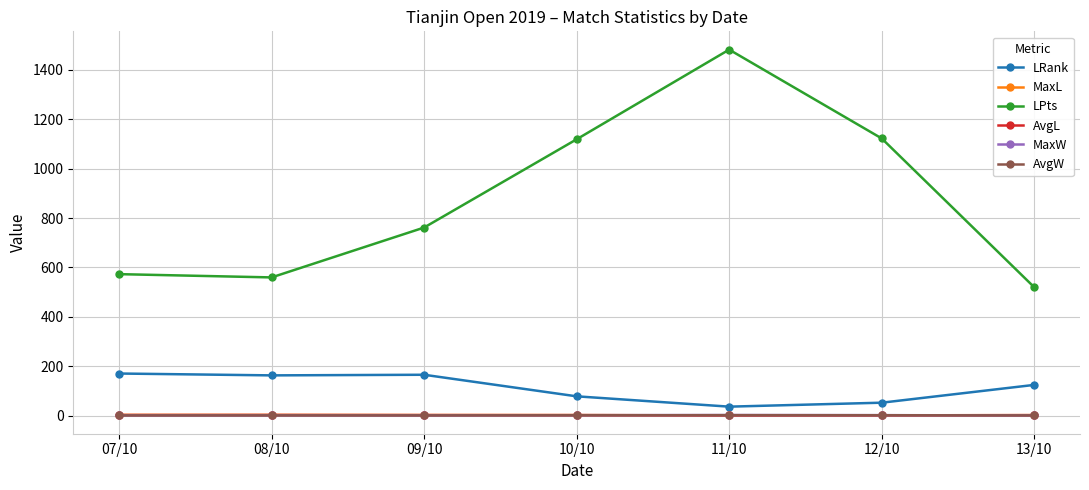

What are all the series names shown in the legend?

LRank, MaxL, LPts, AvgL, MaxW, AvgW